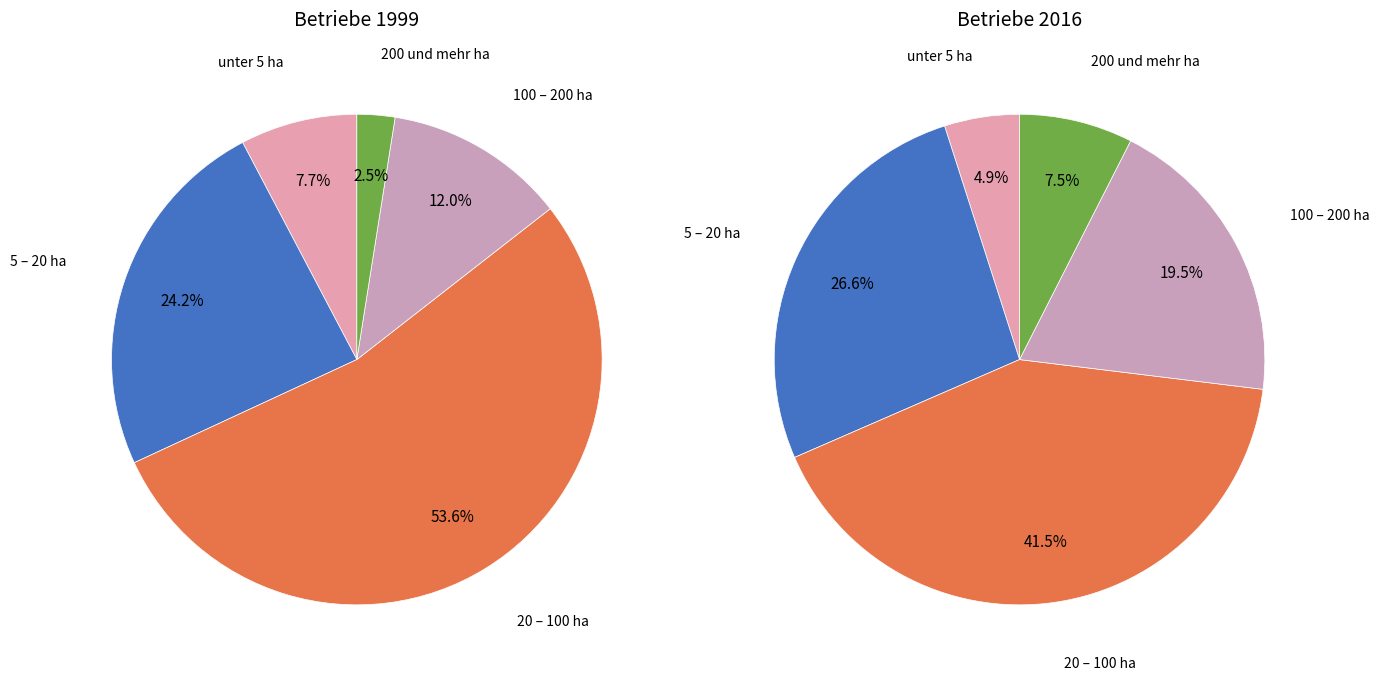

Which category has the smallest portion of the pie?

unter 5 ha